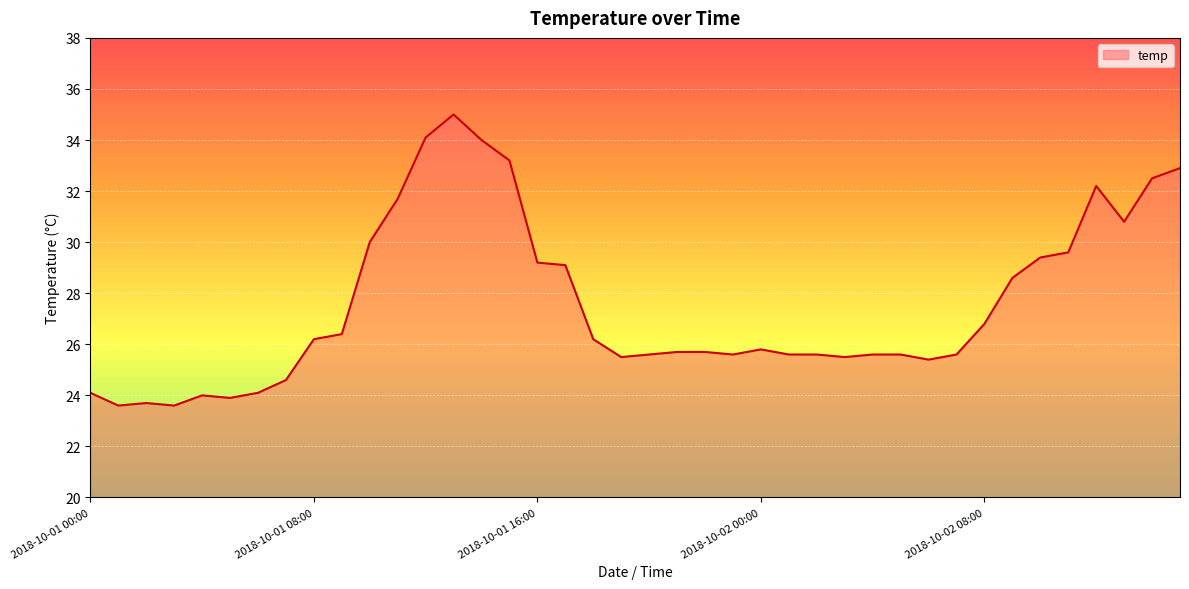

What is the smallest value displayed?

23.6